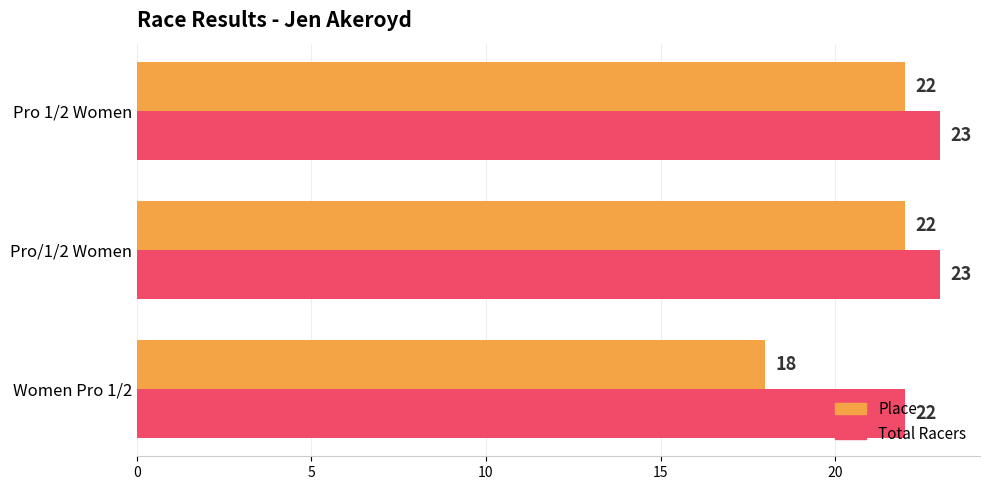

What is the sum of all Total Racers values?

68